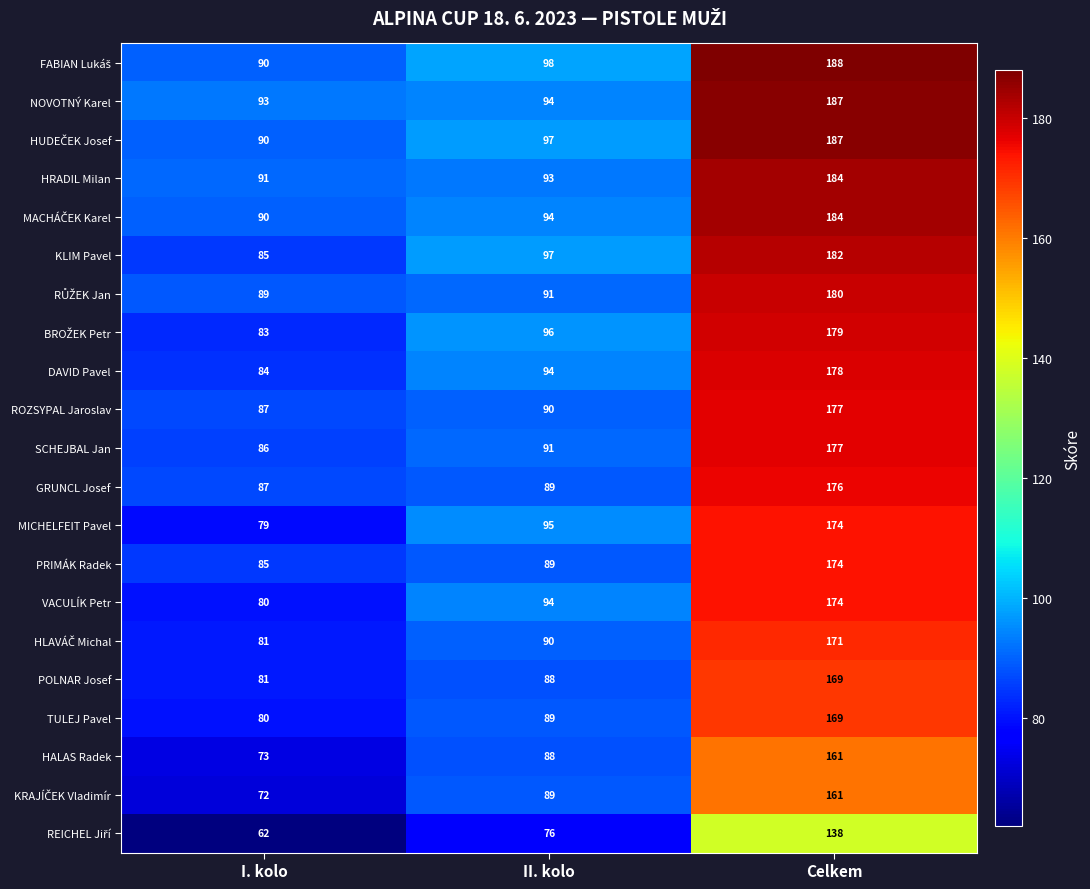

What is the approximate value of POLNAR Josef at II. kolo, to the nearest 10?

90